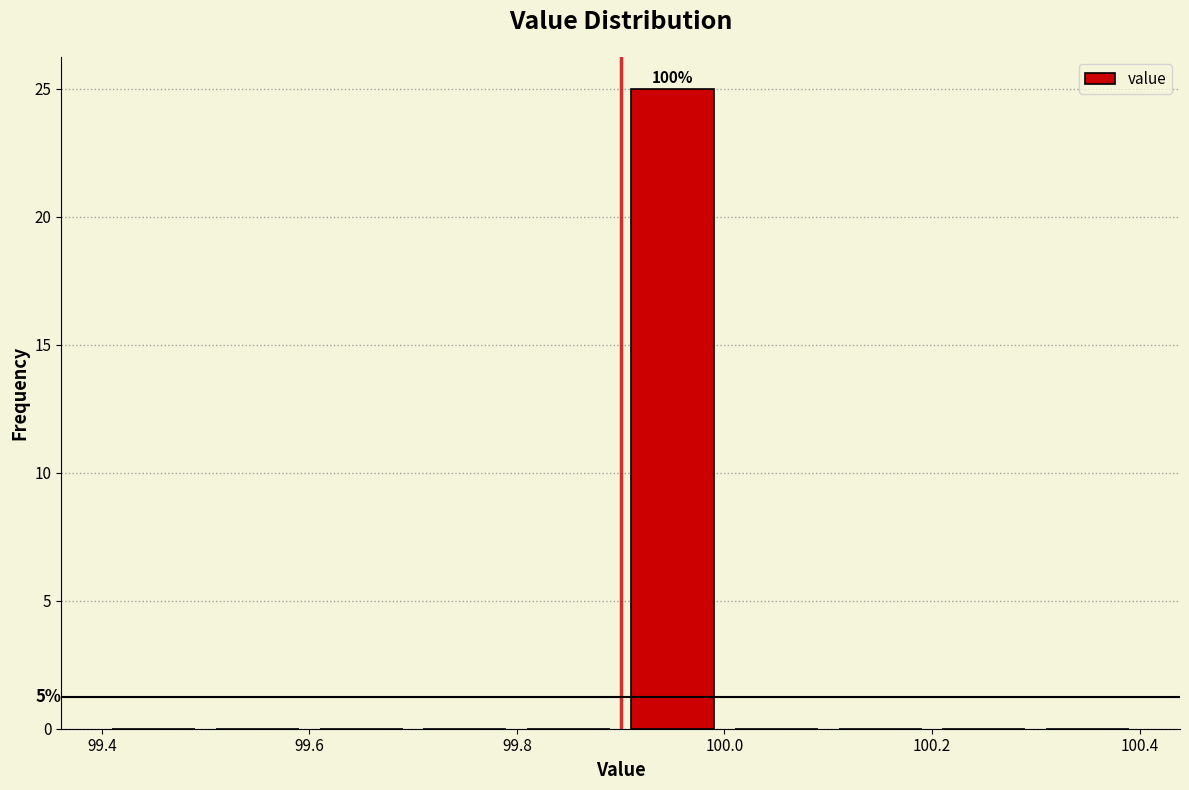

Which range on the x-axis has the tallest bar?

99.9 to 100.0